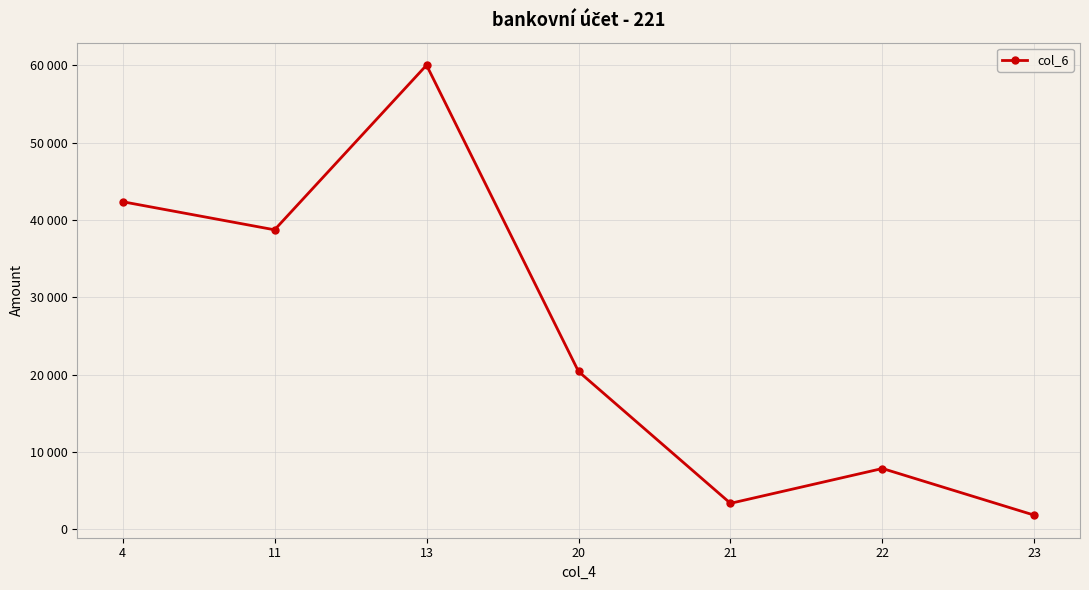

Approximately how many times larger is the value at 20 compared to 13?

0.3